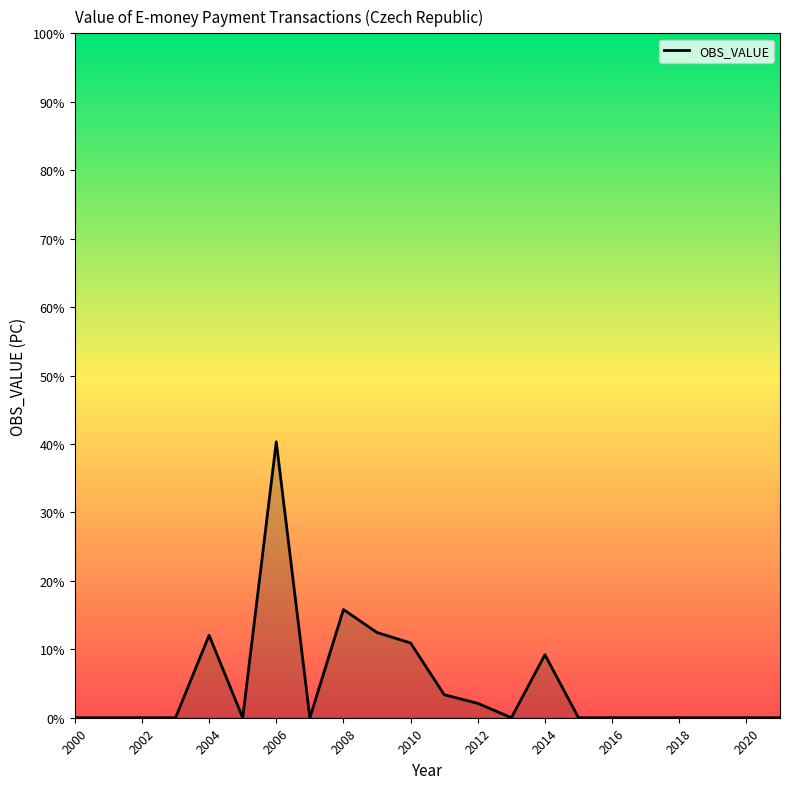

Does the chart display data point markers on the line(s)?

No